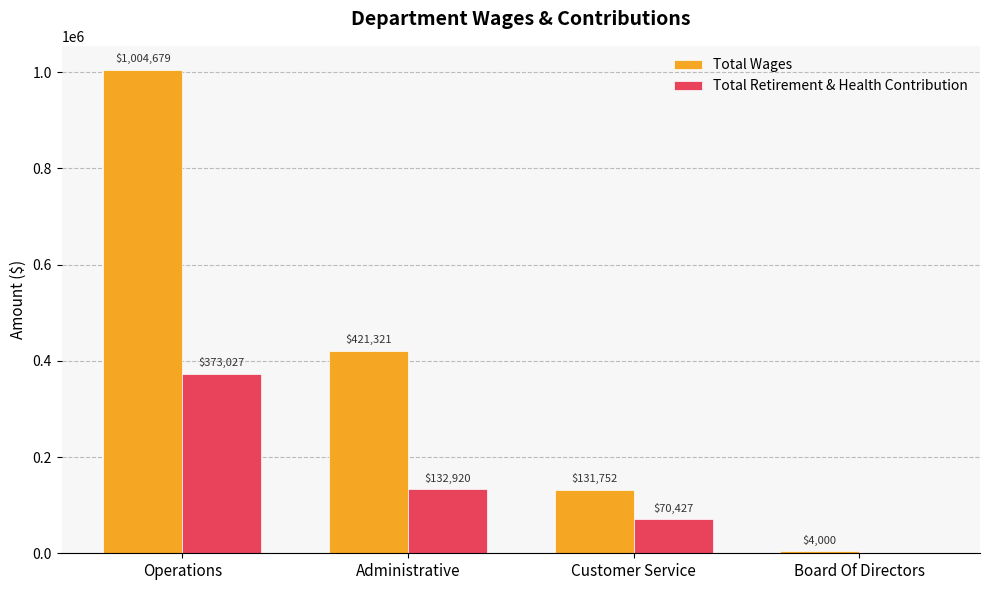

Read the Total Wages value at Operations.

1004679